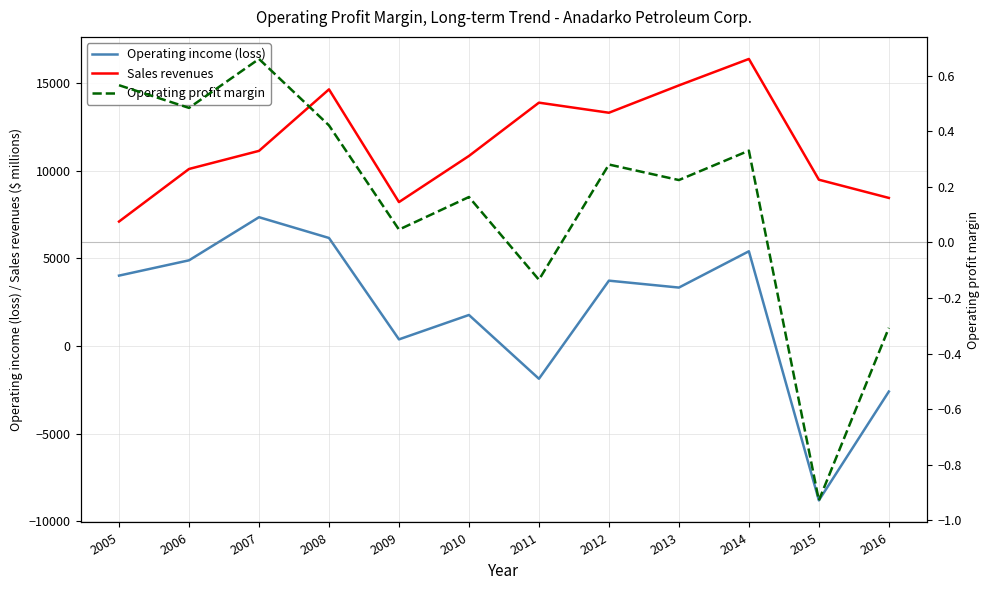

Reading left to right, list all the values displayed in this chart.

Operating income (loss): 2005=4015.0	2006=4887.0	2007=7347.0	2008=6162.0	2009=377.0	2010=1769.0	2011=-1870.0	2012=3727.0	2013=3333.0	2014=5403.0	2015=-8809.0	2016=-2599.0
Sales revenues: 2005=7100.0	2006=10099.0	2007=11132.0	2008=14640.0	2009=8210.0	2010=10842.0	2011=13882.0	2012=13307.0	2013=14867.0	2014=16375.0	2015=9486.0	2016=8447.0
Operating profit margin: 2005=0.6	2006=0.5	2007=0.7	2008=0.4	2009=0.0	2010=0.2	2011=-0.1	2012=0.3	2013=0.2	2014=0.3	2015=-0.9	2016=-0.3